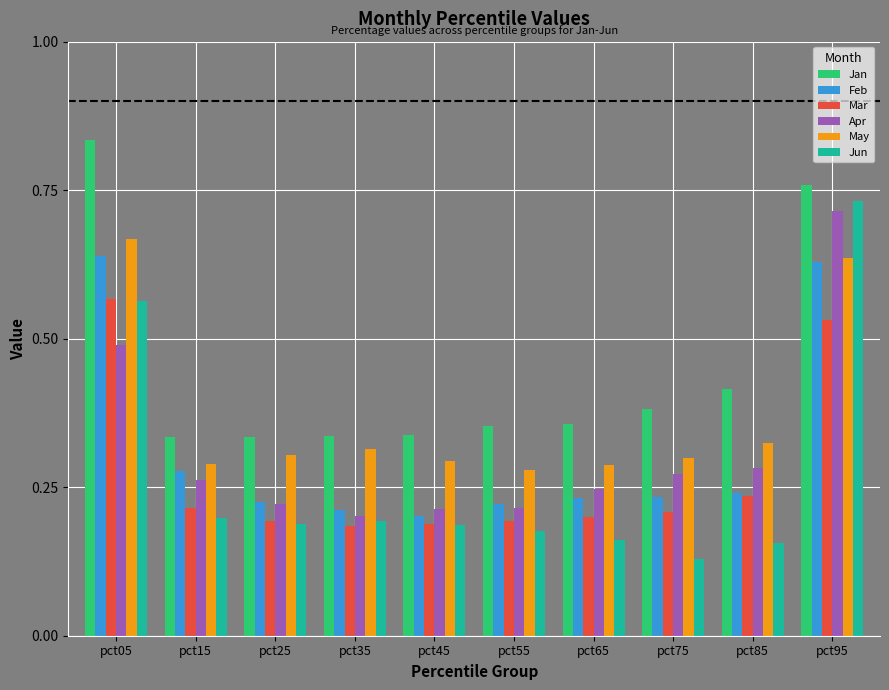

Is the value of Jan at pct85 greater than the value of Jun at pct15?

Yes